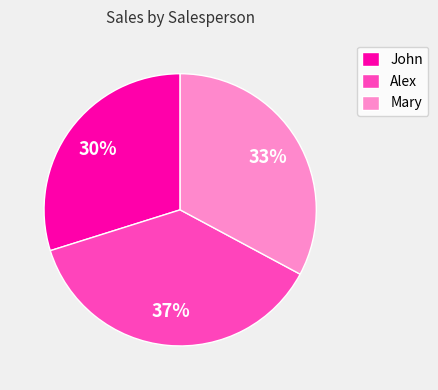

To the nearest percent, what is the combined percentage of John and Mary?

63%